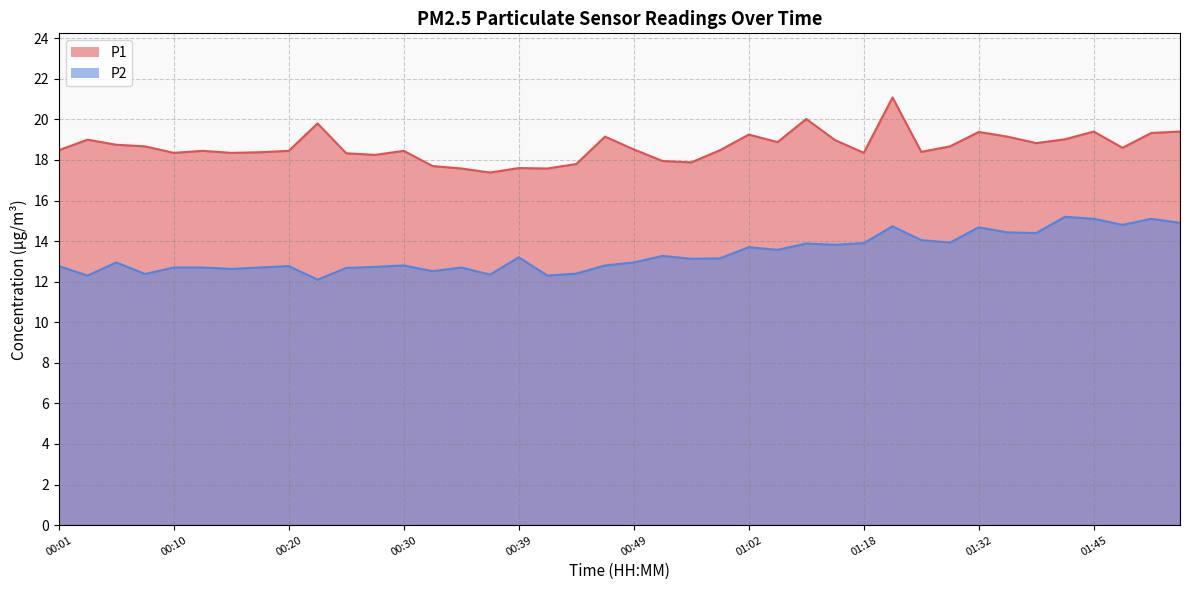

At which category is the sum across all series the highest?

01:24